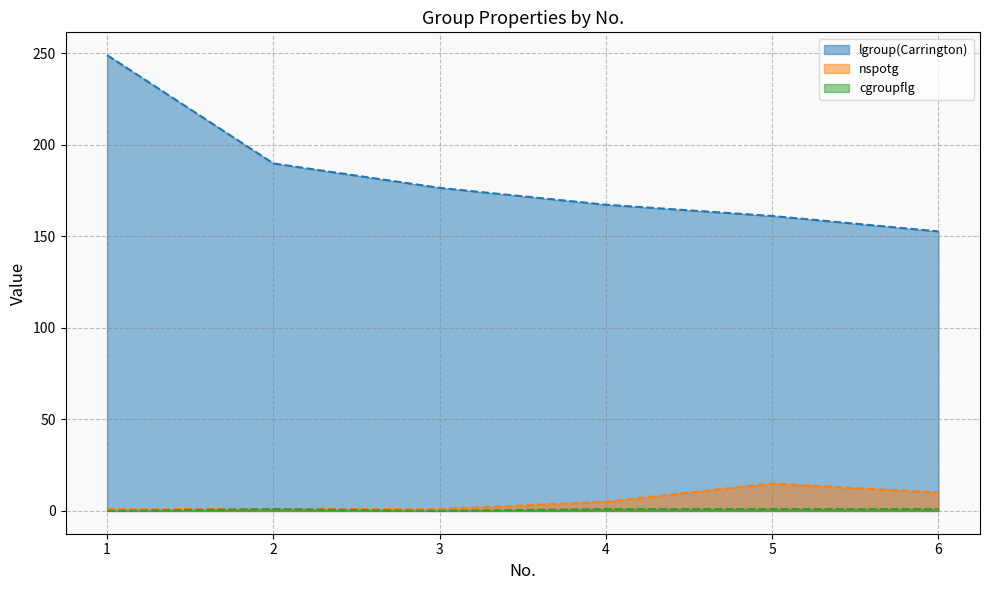

True or false: cgroupflg has more than 2 interior local peaks.

False